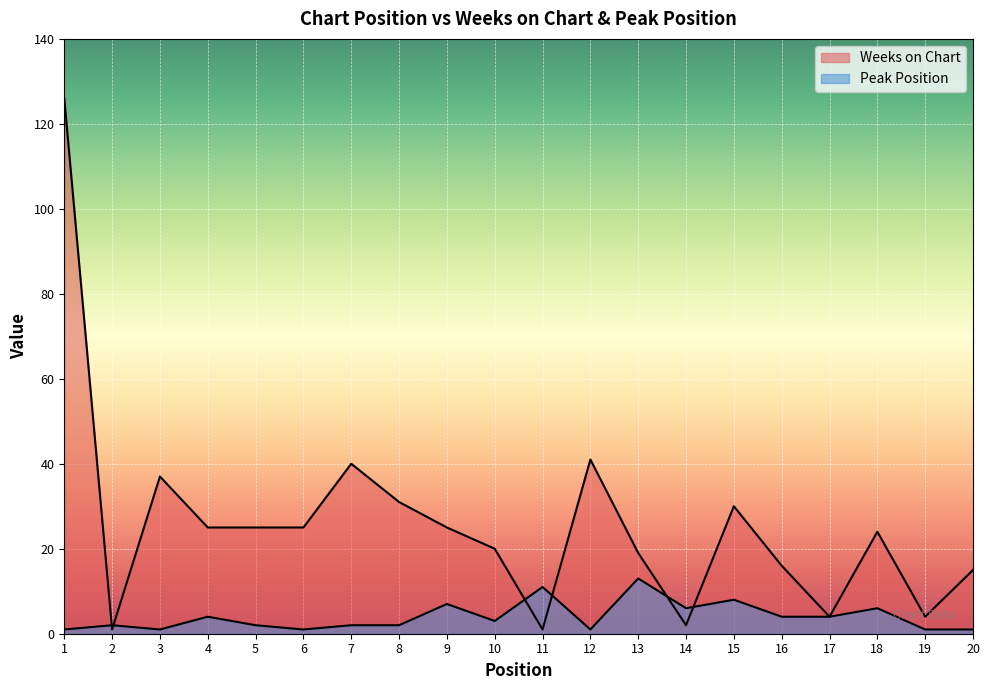

At how many categories does at least one series exceed 118?

1